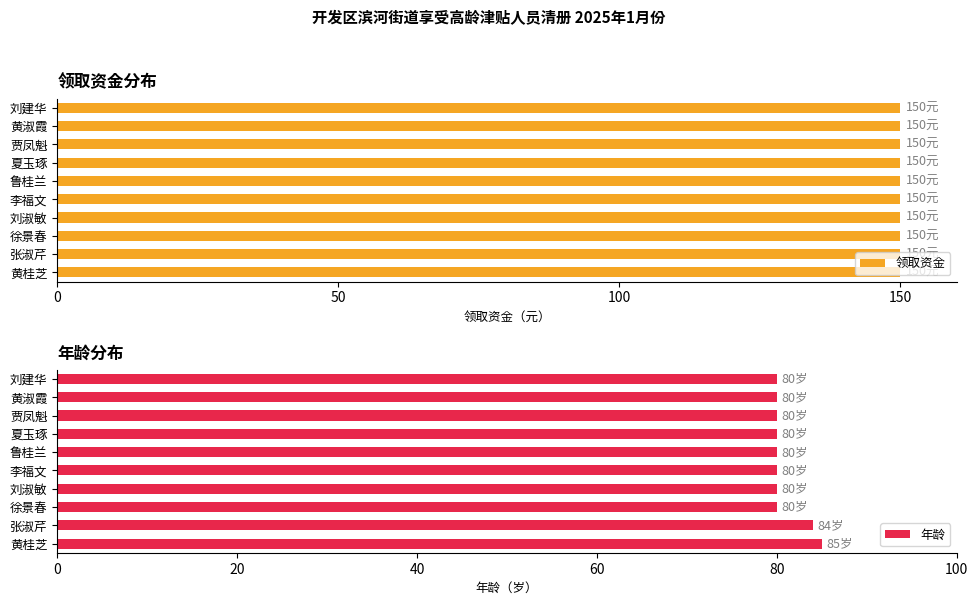

What is the approximate value of 年龄 at 鲁桂兰?

80